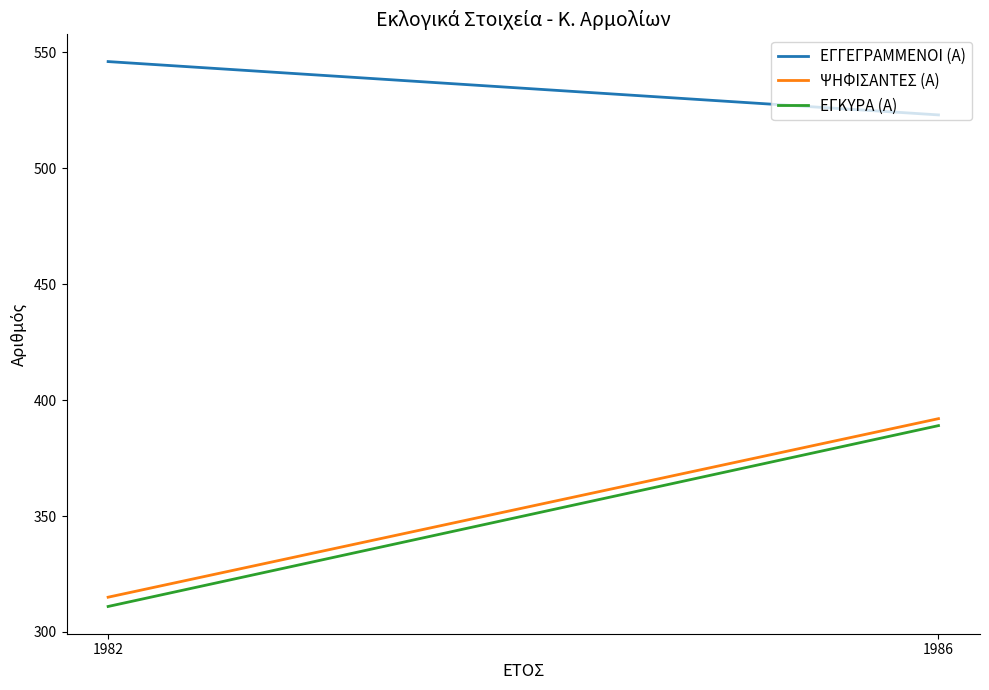

At which label does ΕΓΚΥΡΑ (Α) reach its minimum?

1982